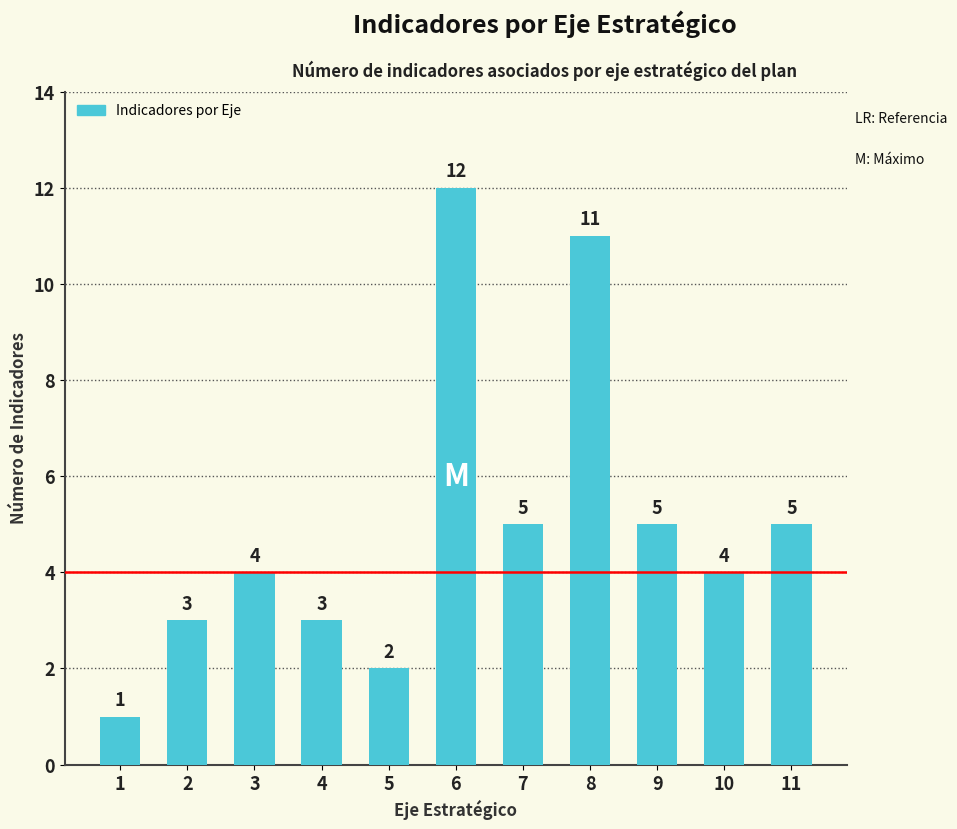

What is the ratio of the value at 6 to the value at 11?

2.4